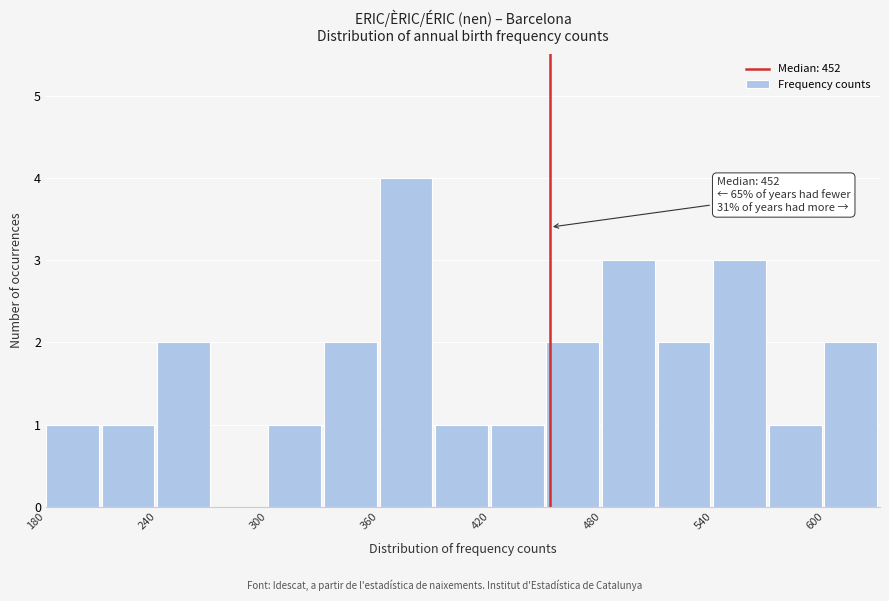

Around what value on the x-axis is the tallest bar? Give the approximate position of its centre, as read against the axis.

370